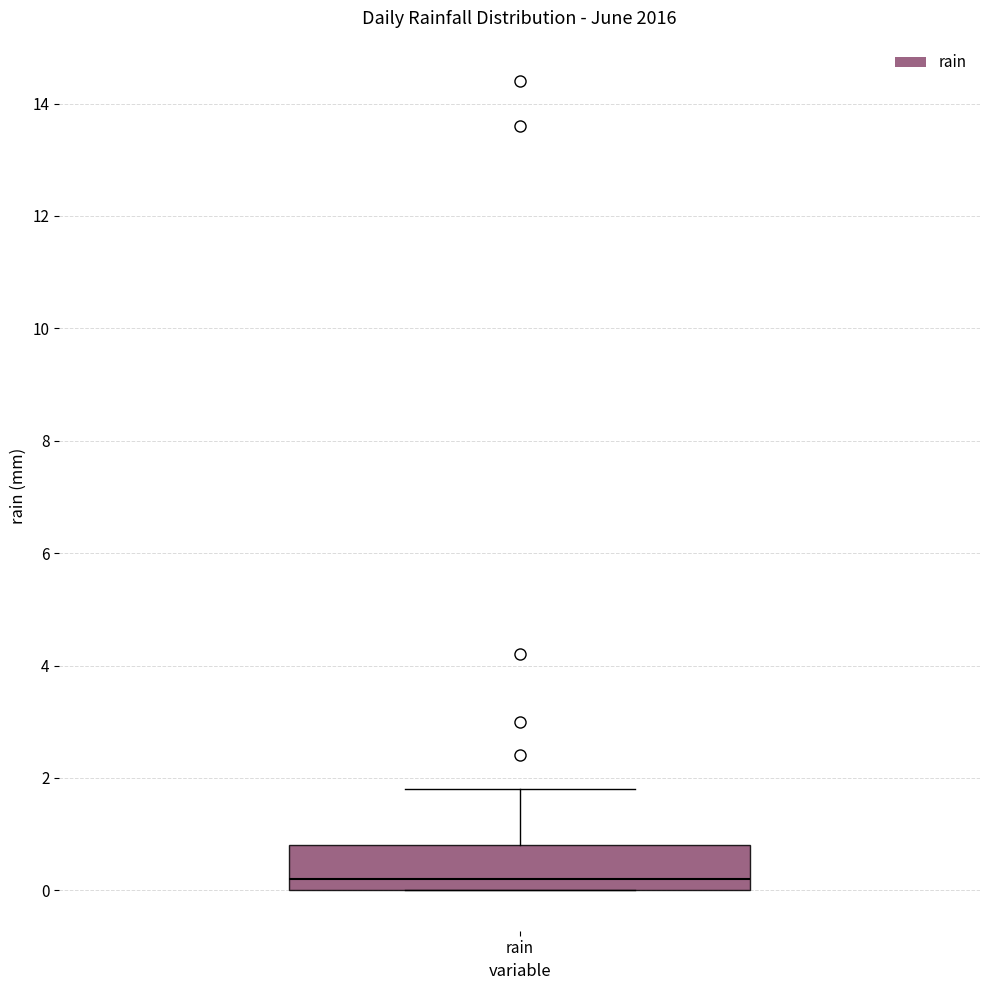

Read this box plot against the y-axis: the position of the median line, the range covered by the box, and the ends of both whiskers. The values are not printed on the chart, so give them approximately, as read against the axis.

median 0.2, box 0.0 to 0.8, whiskers 0.0 to 1.8